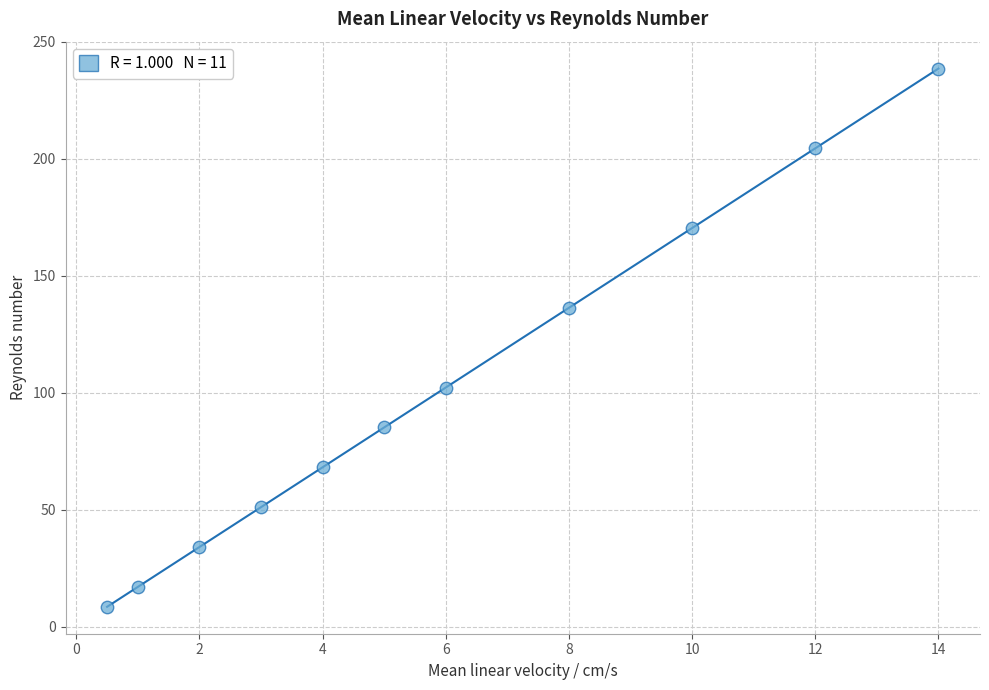

What Y value in the scatter plot is closest to 123?

136.3